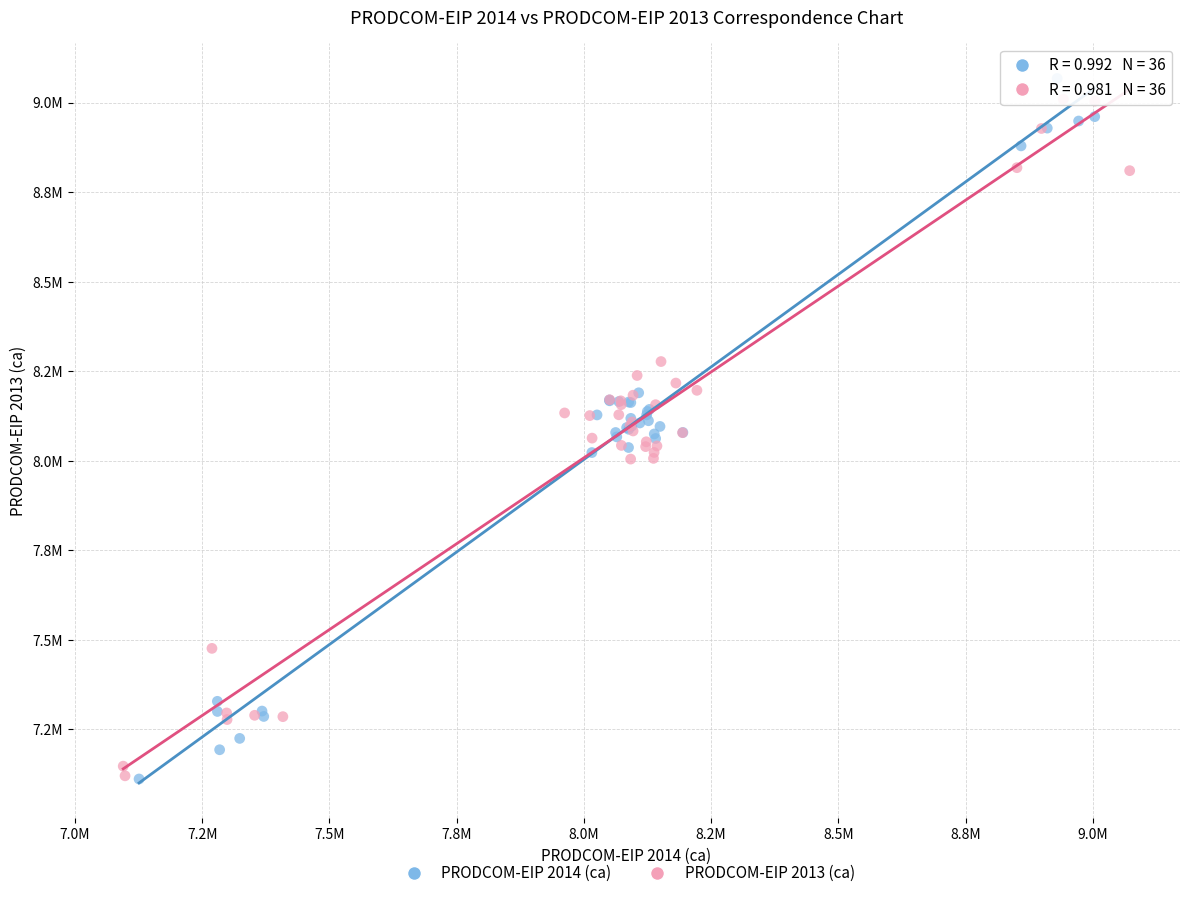

Which series has the largest Y range (max minus min)?

PRODCOM-EIP 2014 (ca)